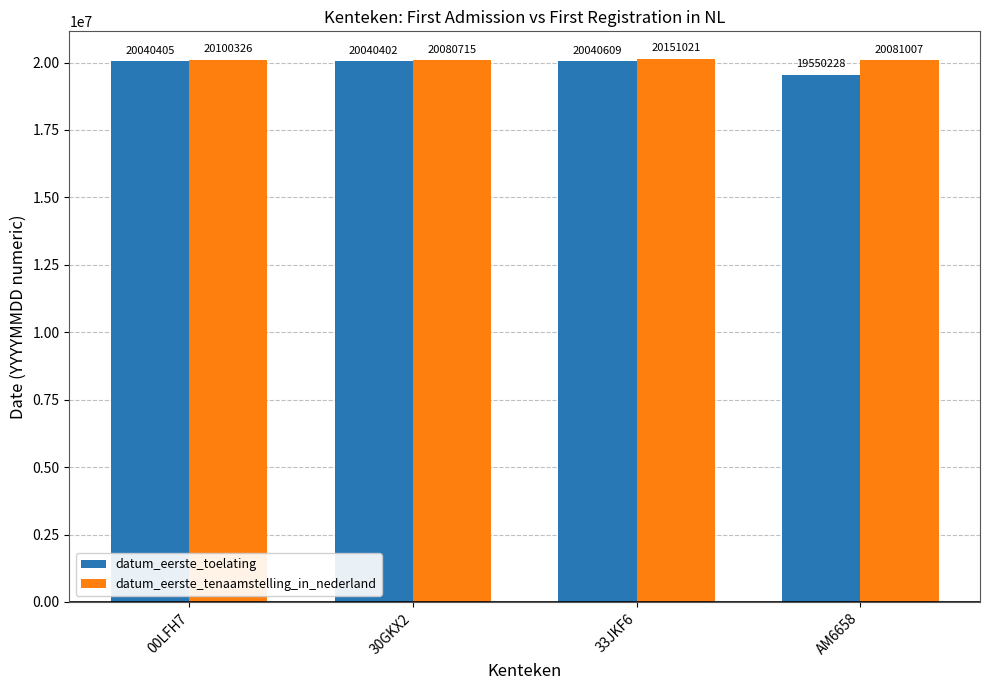

Between 30GKX2 and 33JKF6, which series saw the biggest shift?

datum_eerste_tenaamstelling_in_nederland